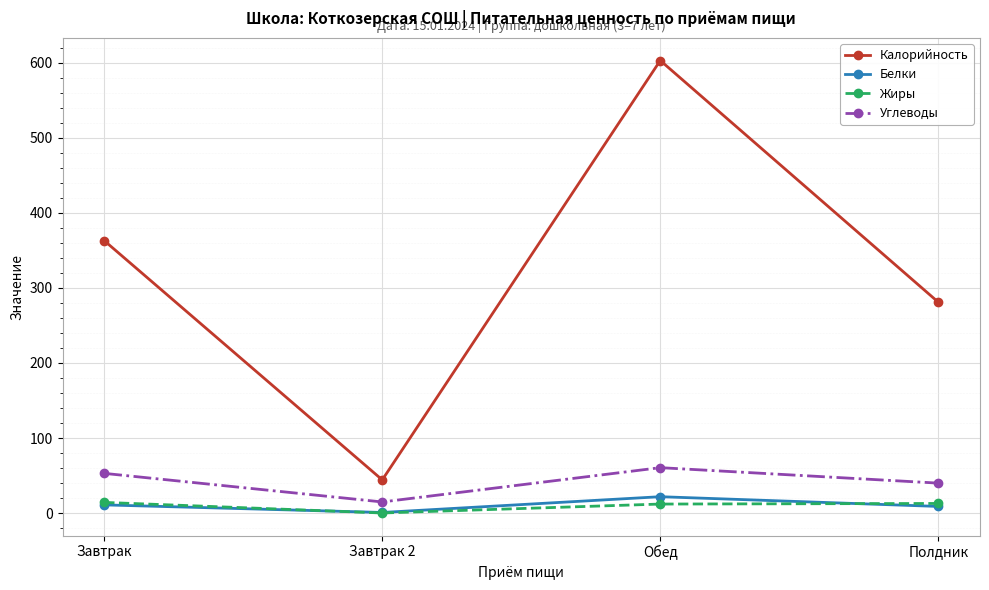

List the labels in order of Углеводы value, smallest first.

Завтрак 2, Полдник, Завтрак, Обед